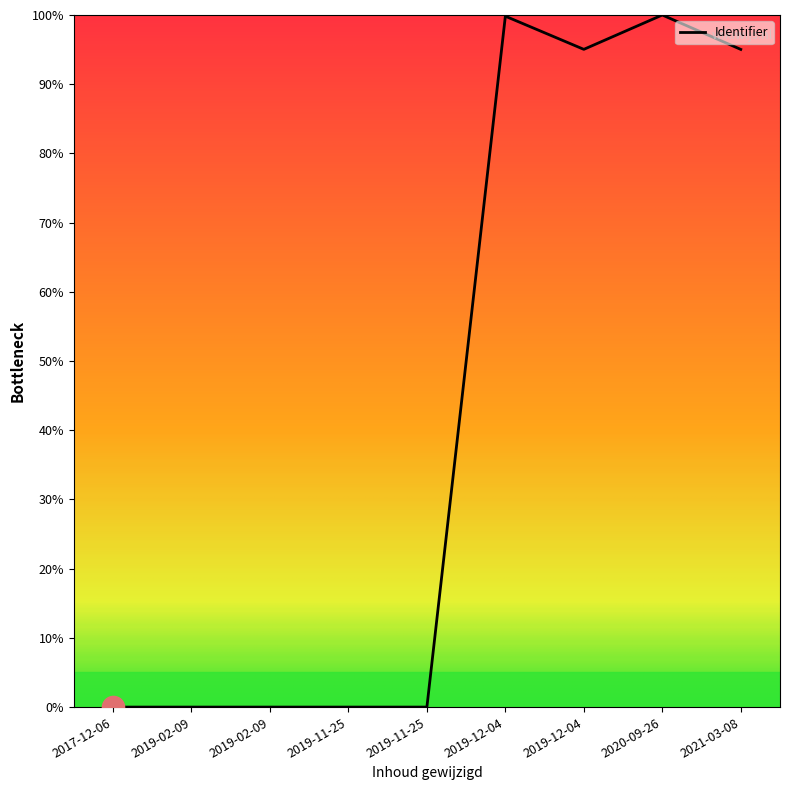

How many lines are shown in the chart?

1